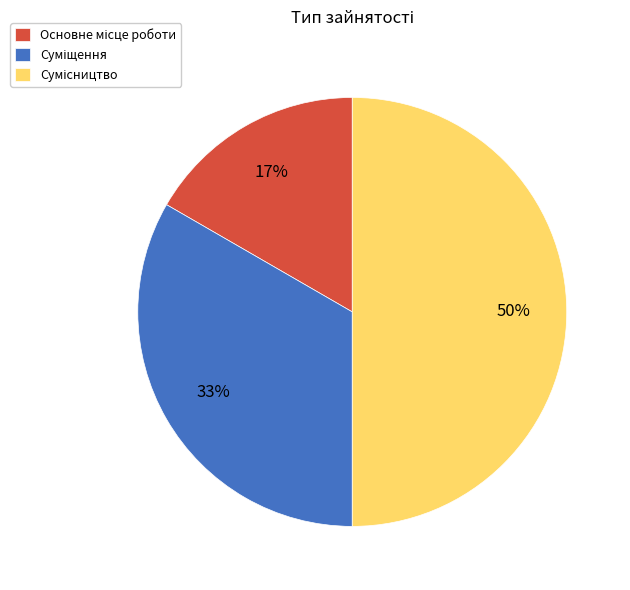

To the nearest percent, what is the average slice percentage?

33%